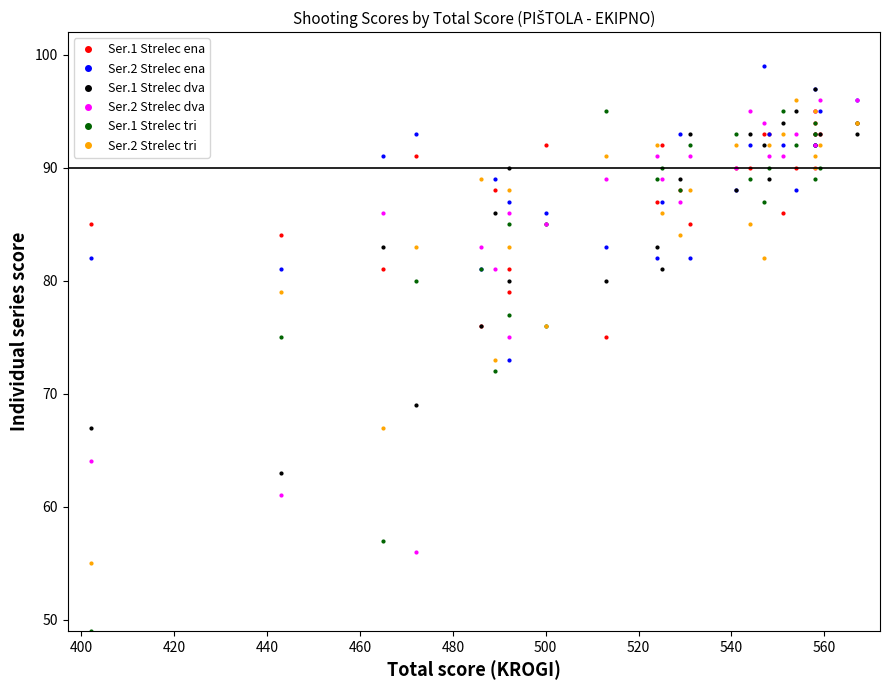

True or false: Ser.1 Strelec tri and Ser.1 Strelec ena intersect in this chart.

True